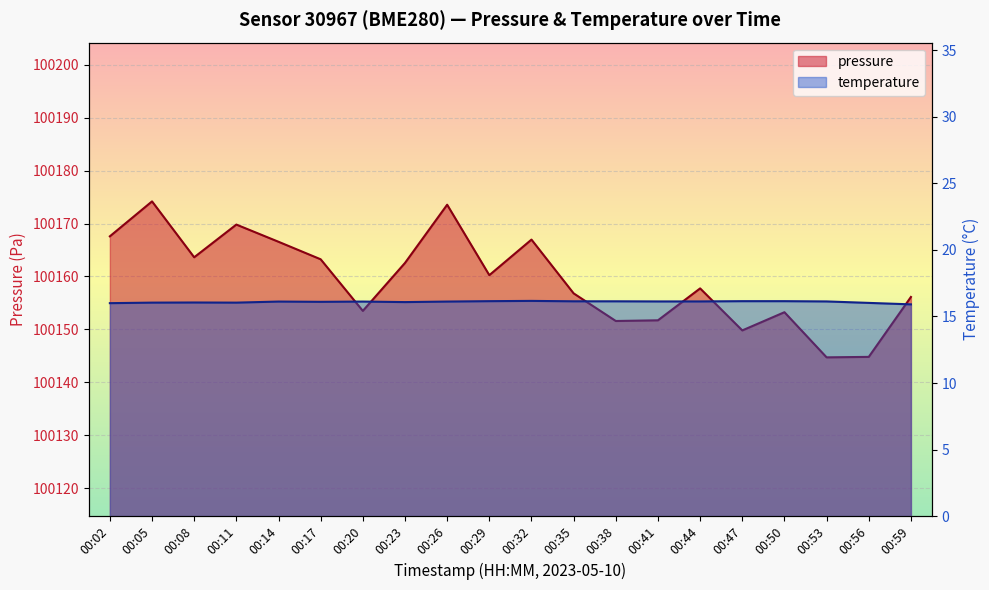

What is the value of the temperature point at the 9th from the left?

16.1